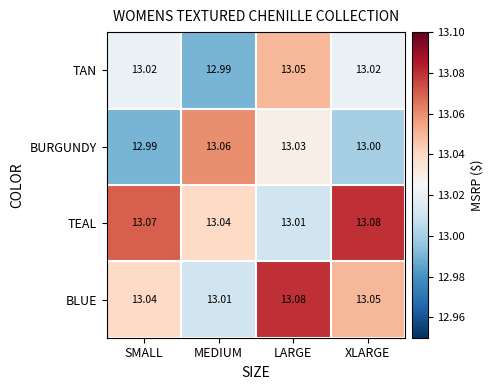

At which label does TAN reach its peak?

LARGE